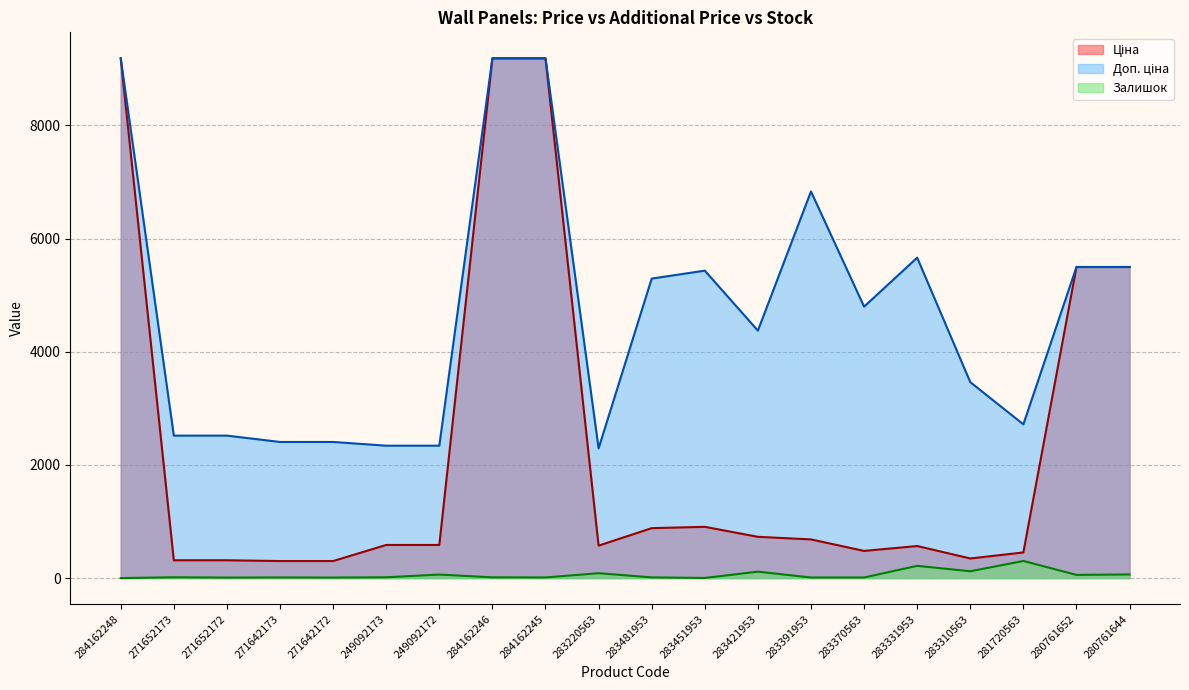

Is it true that Доп. ціна equals 7676.3 at 283451953?

False